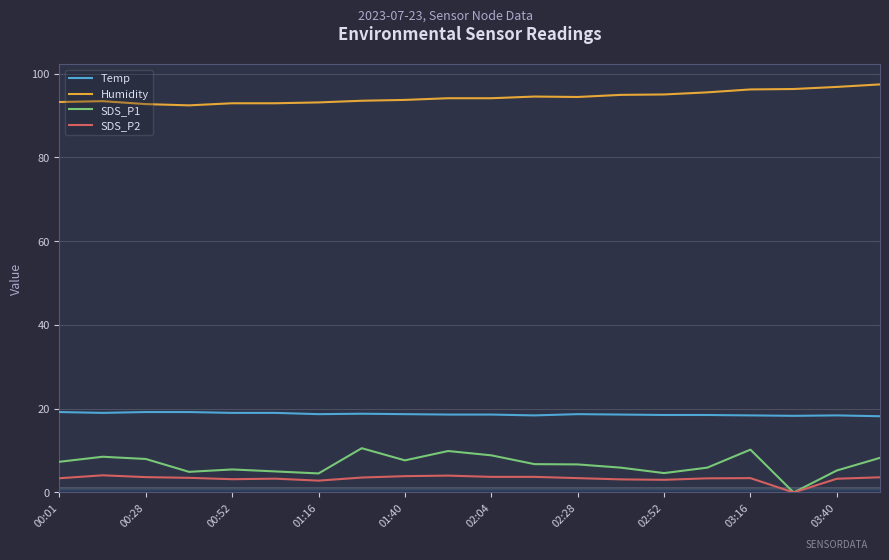

How many lines are shown in the chart?

4